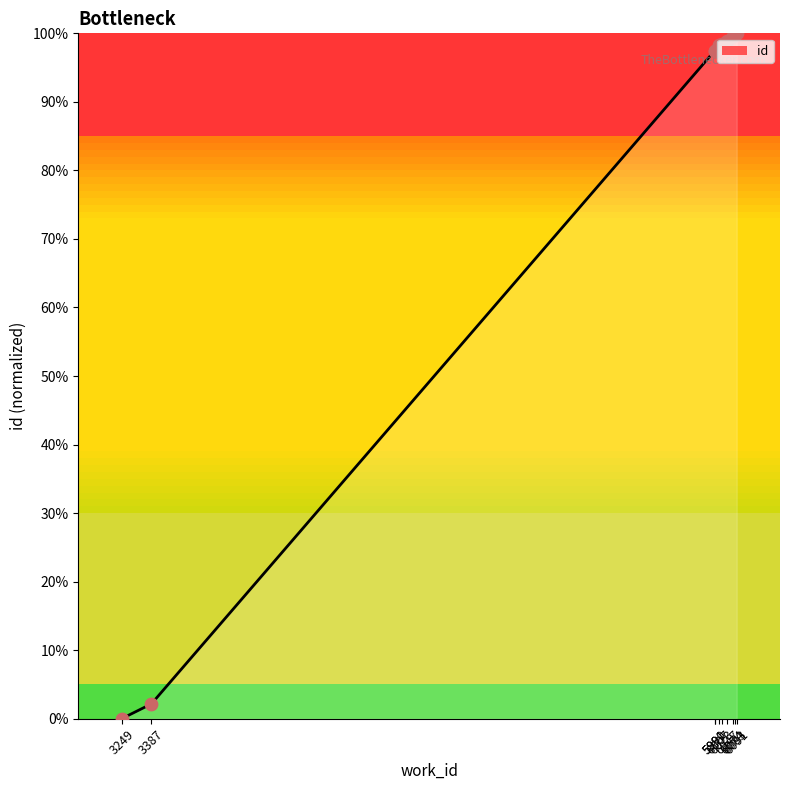

Which has a higher value, 6083 or 6007?

6083